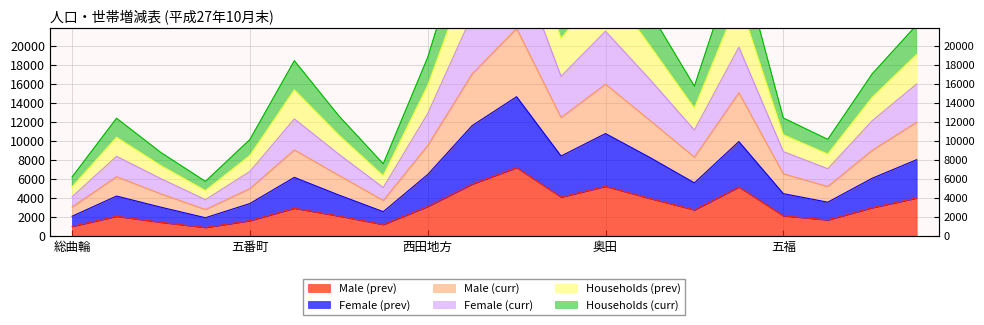

True or false: Female (prev) and Male (curr) intersect in this chart.

False